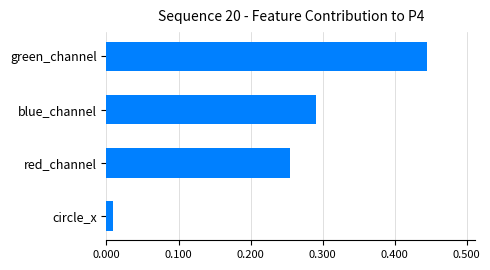

Rank the categories by value from lowest to highest.

circle_x, red_channel, blue_channel, green_channel